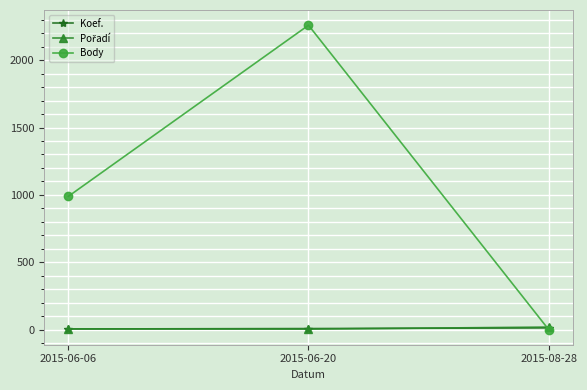

What is the total value across all series at 2015-08-28?

30